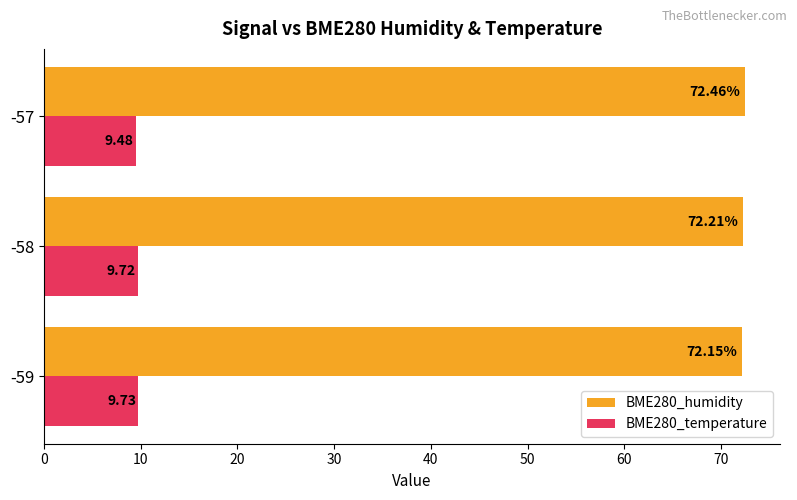

What are all the series names shown in the legend?

BME280_humidity, BME280_temperature